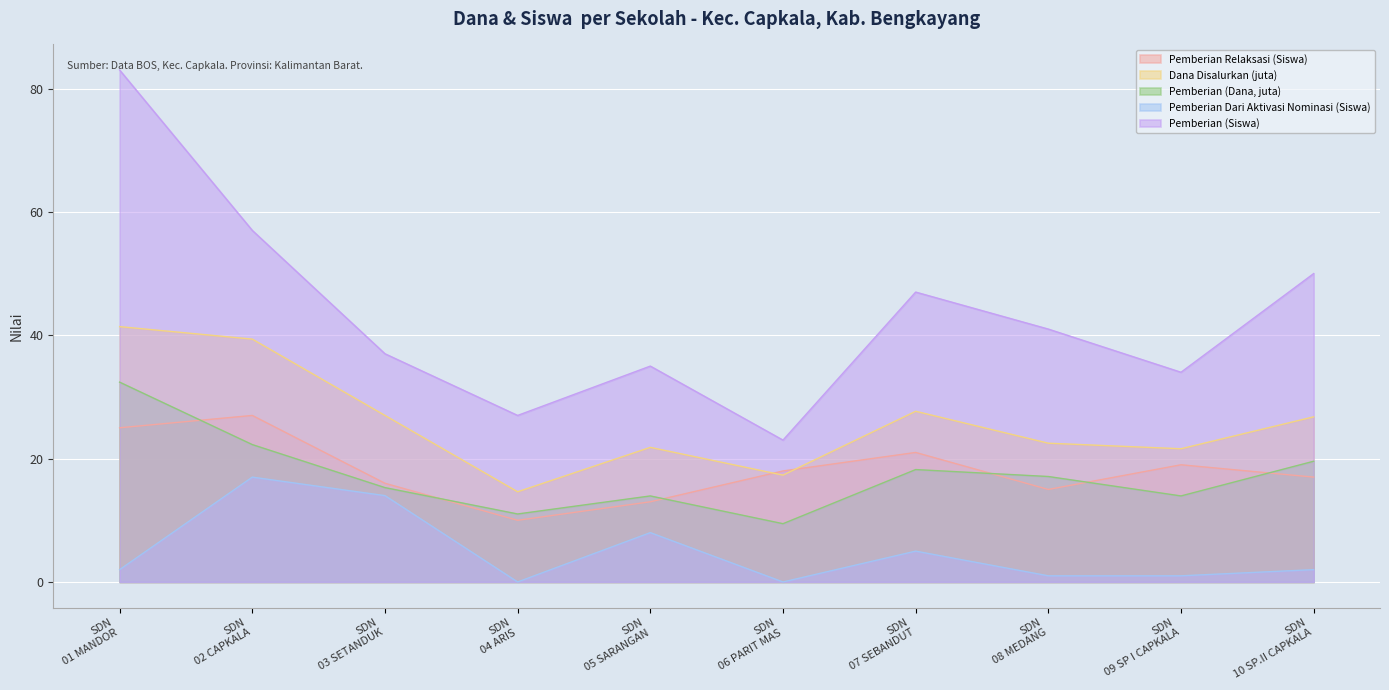

What is the maximum value shown in the chart?

83.0